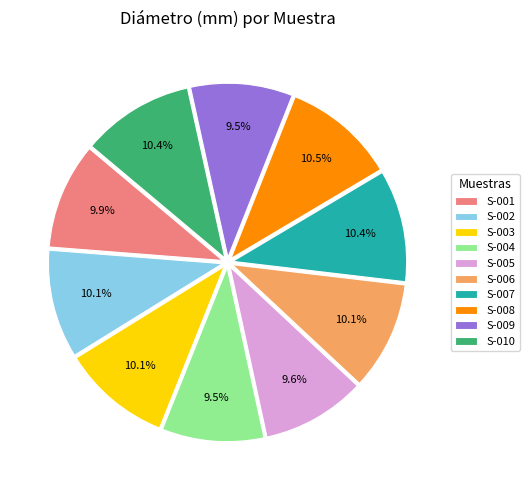

The S-008 slice represents 21% of the pie. True or false?

False